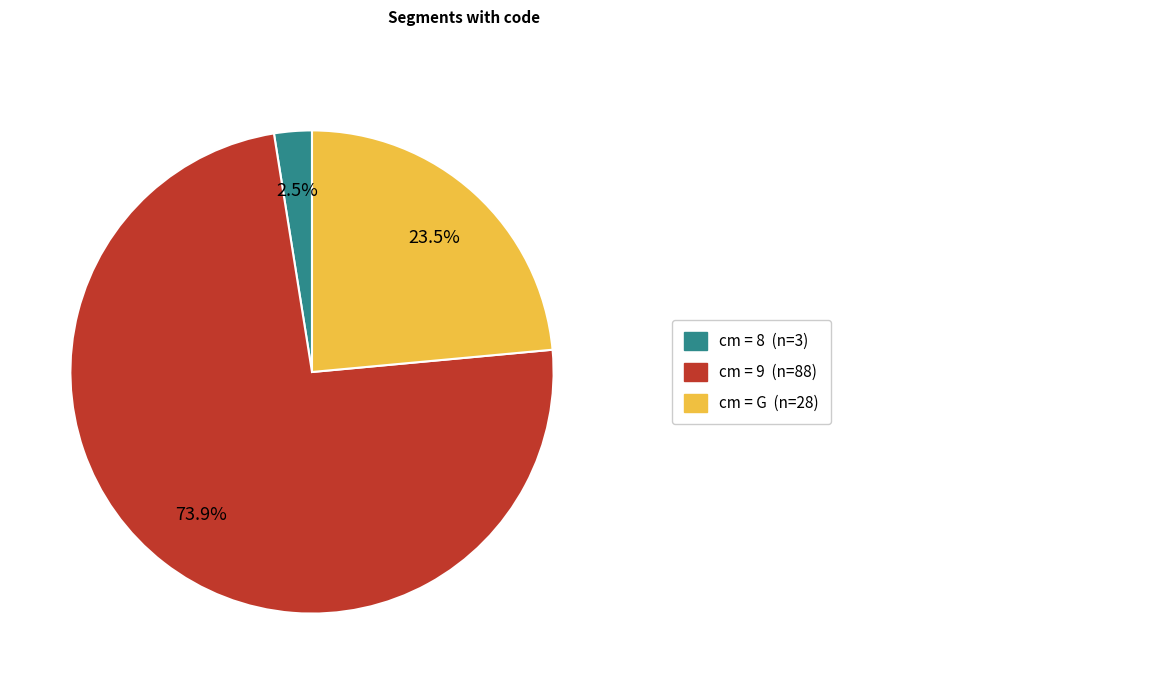

Is there a majority slice in this chart?

Yes